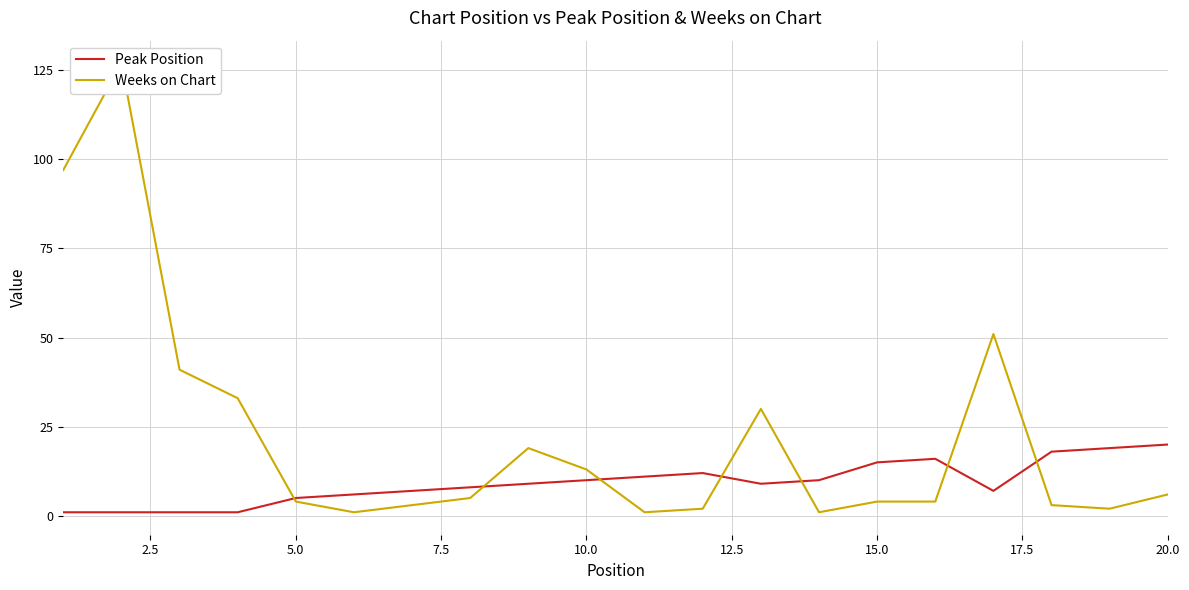

Which series ends up on top after the final intersection of Peak Position and Weeks on Chart?

Peak Position